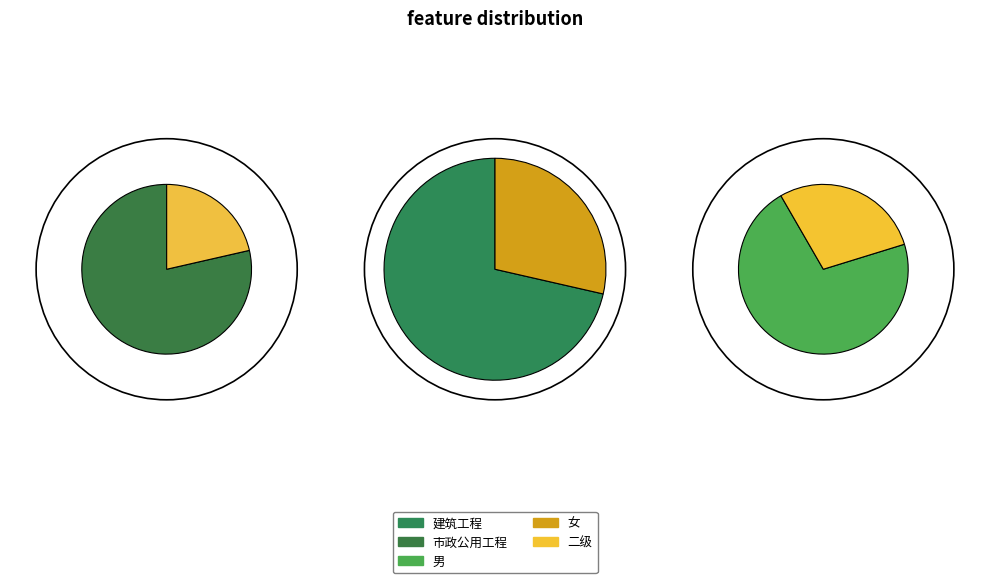

Which category has the biggest portion of the pie?

建筑工程